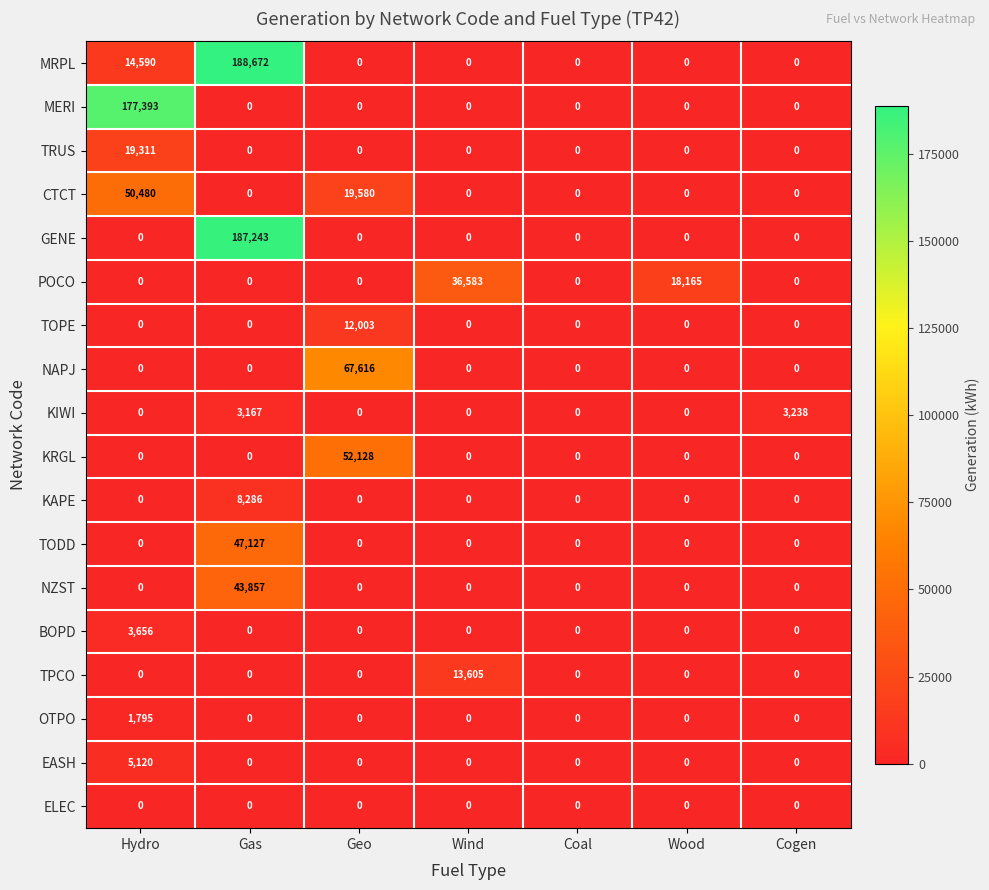

What is the maximum value for CTCT?

50480